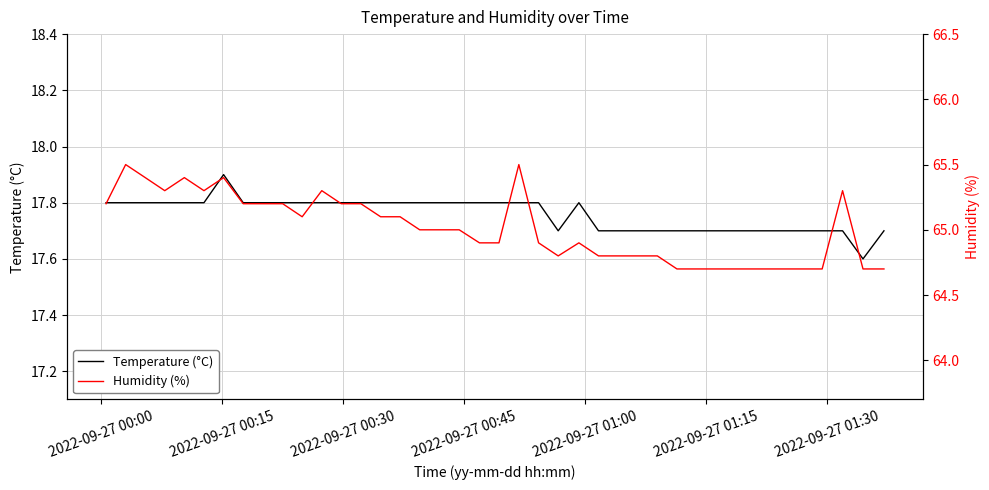

What is the lowest value of the Temperature (°C) series?

17.6